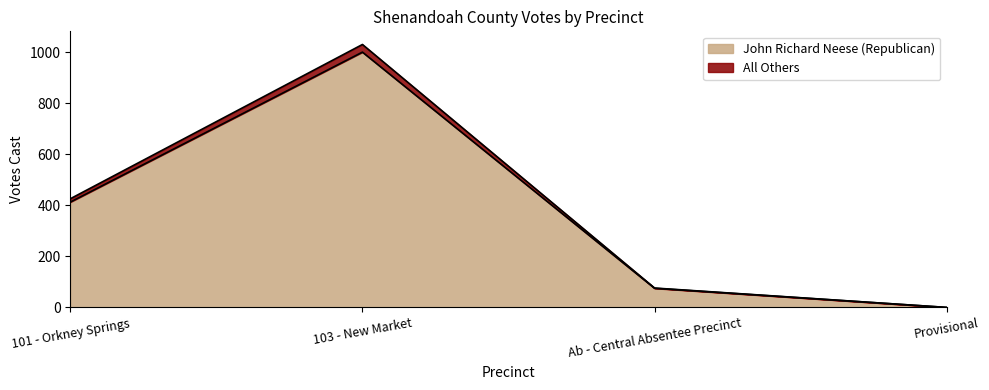

How many lines are shown in the chart?

2